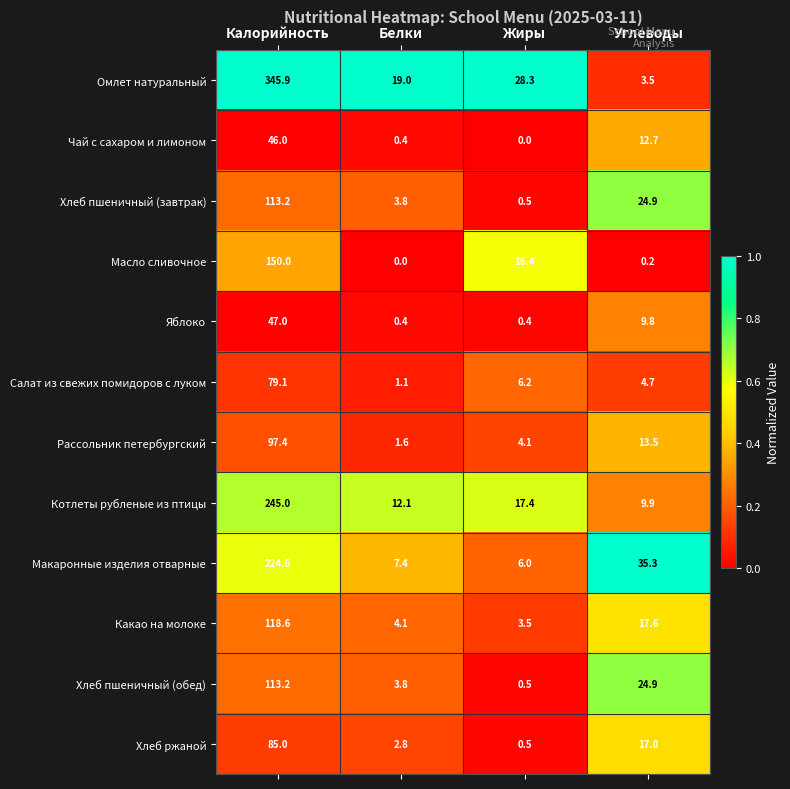

Between Белки and Углеводы, which series saw the biggest shift?

Макаронные изделия отварные